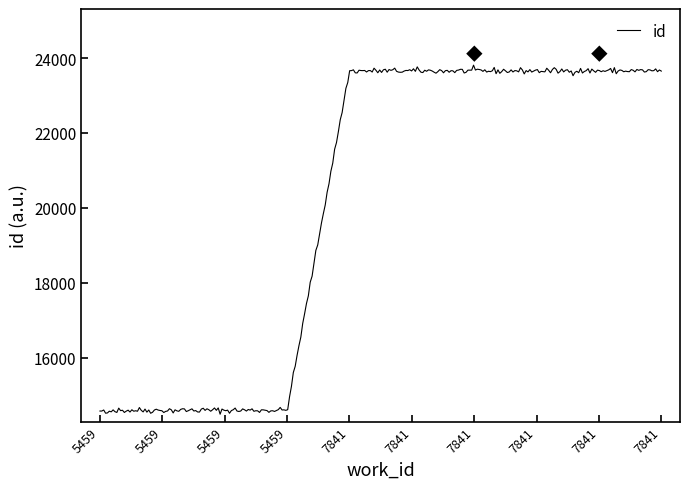

What is the maximum value shown in the chart?

23812.1